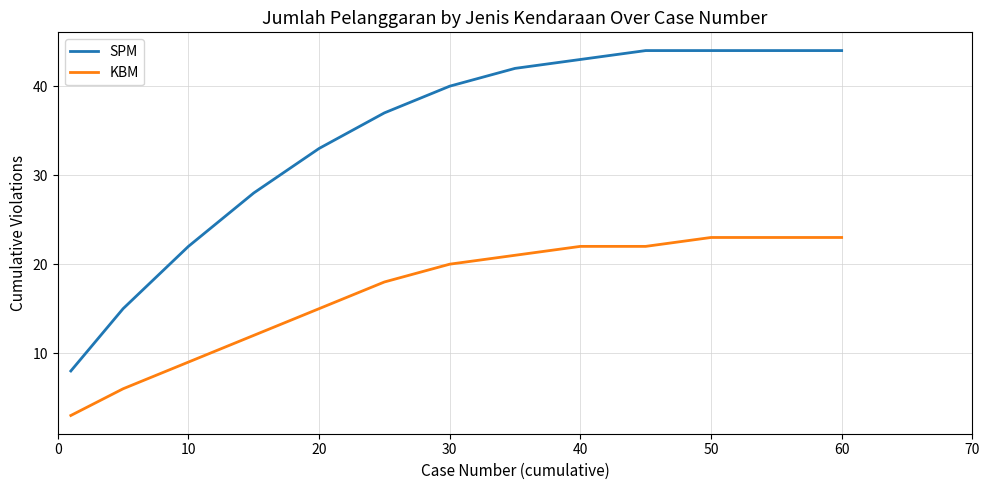

What is the highest value of the SPM series?

44